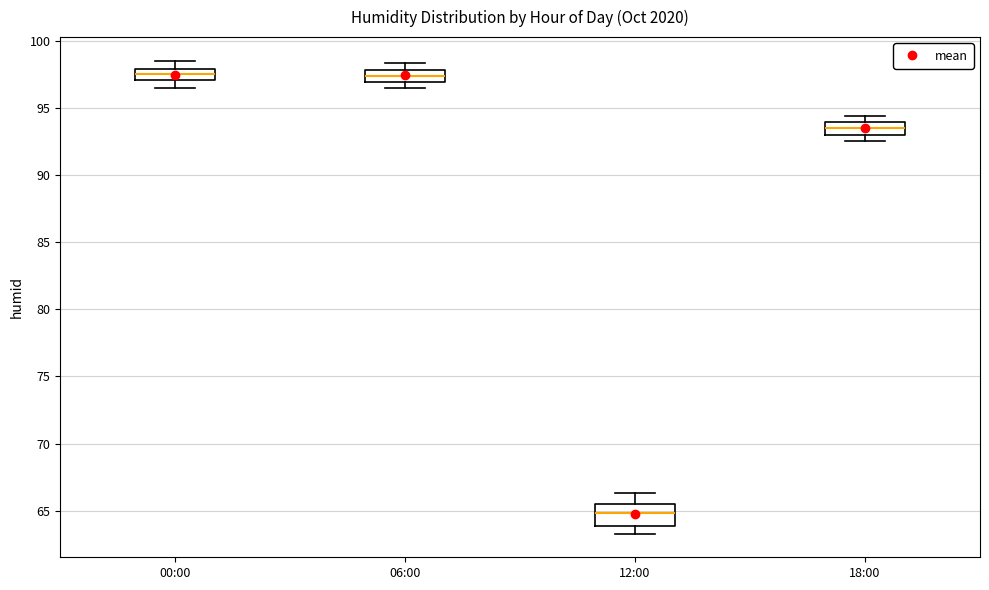

Reading left to right, read every box against the y-axis: the position of its median line, the range the box covers, and the ends of its whiskers. The values are not printed on the chart, so give them approximately, as read against the axis.

00:00: median 97.5, box 97.0 to 98.0, whiskers 96.5 to 98.5
06:00: median 97.5, box 97.0 to 98.0, whiskers 96.5 to 98.5
12:00: median 65.0, box 64.0 to 65.5, whiskers 63.5 to 66.5
18:00: median 93.5, box 93.0 to 94.0, whiskers 92.5 to 94.5